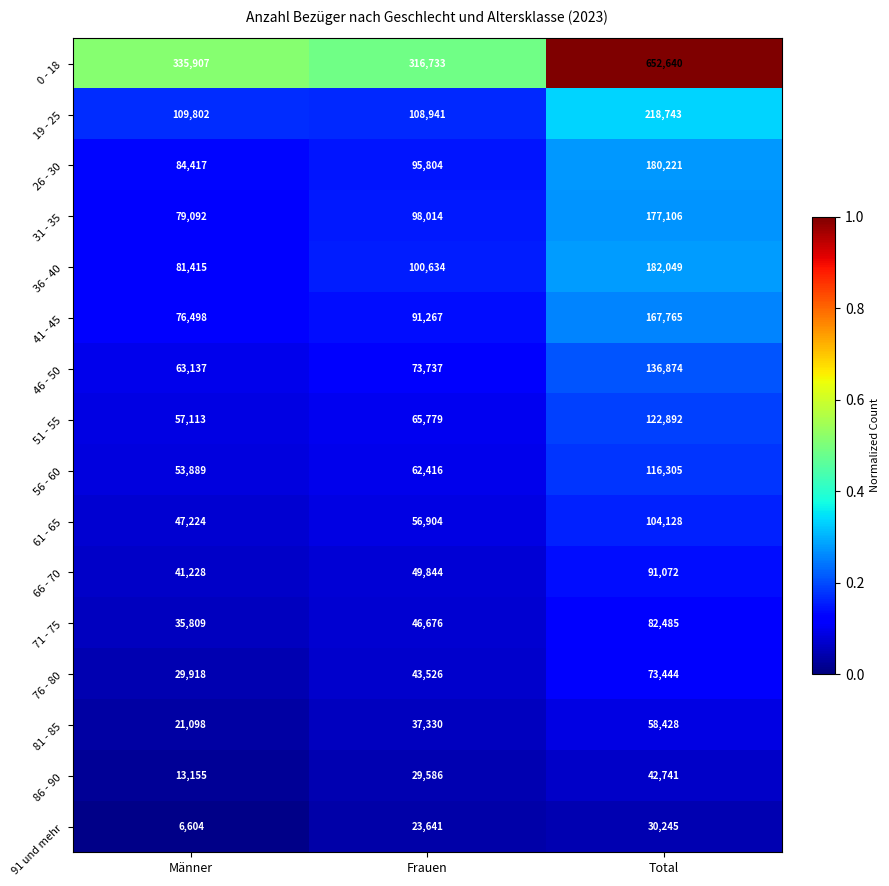

At which category is the sum across all series the highest?

Total